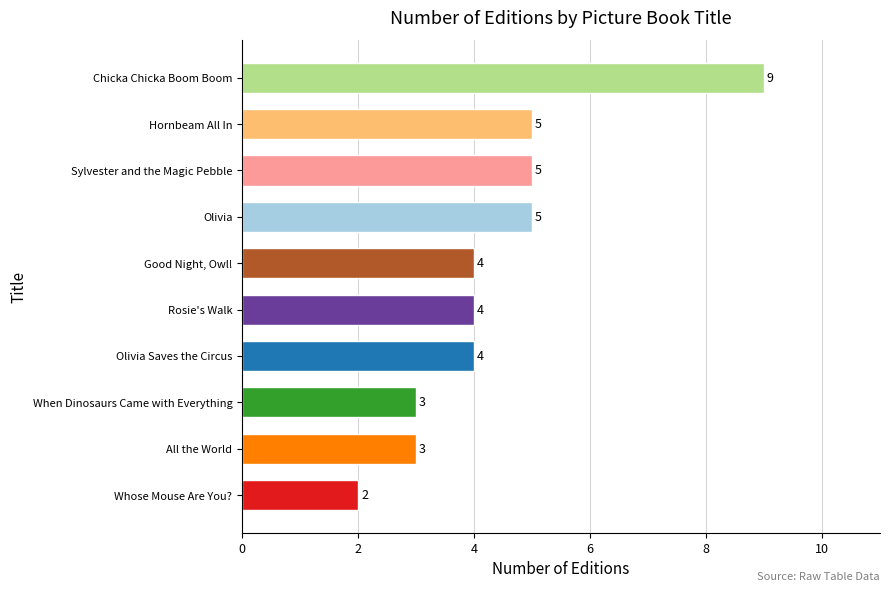

What is the change in value from Sylvester and the Magic Pebble to Chicka Chicka Boom Boom?

+4